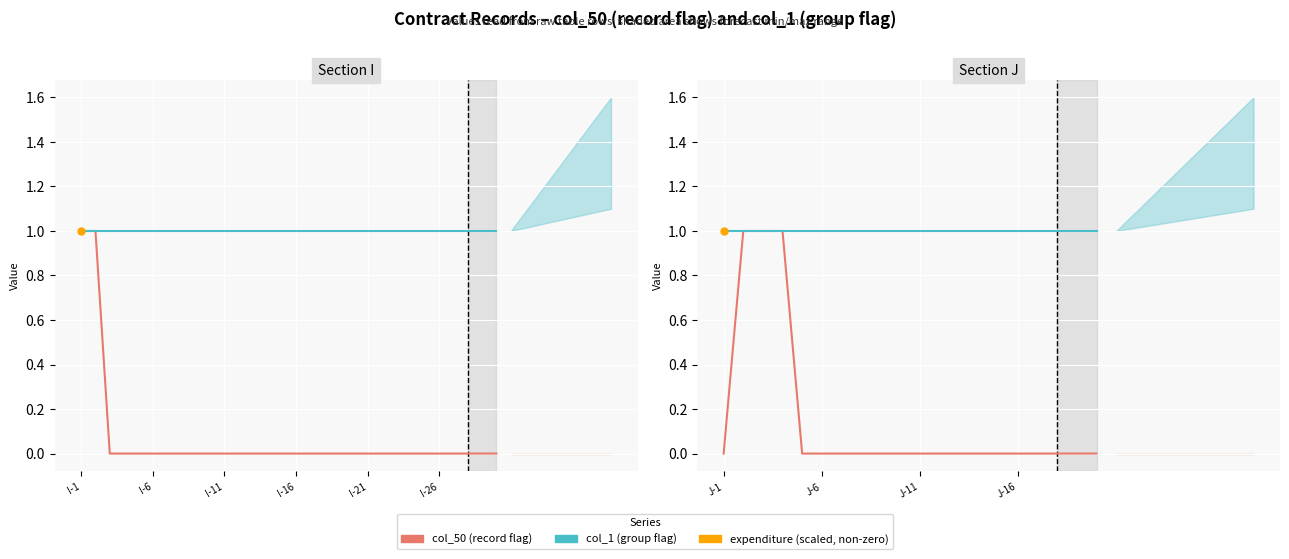

Which series contains the lowest Y value?

col_50 (record flag)